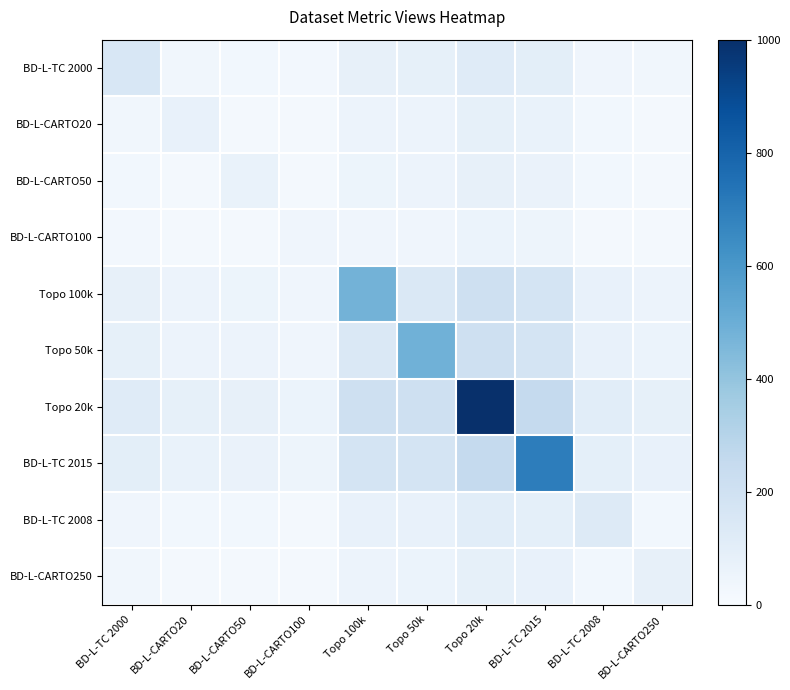

Which series has the largest total across all categories?

Topo 20k